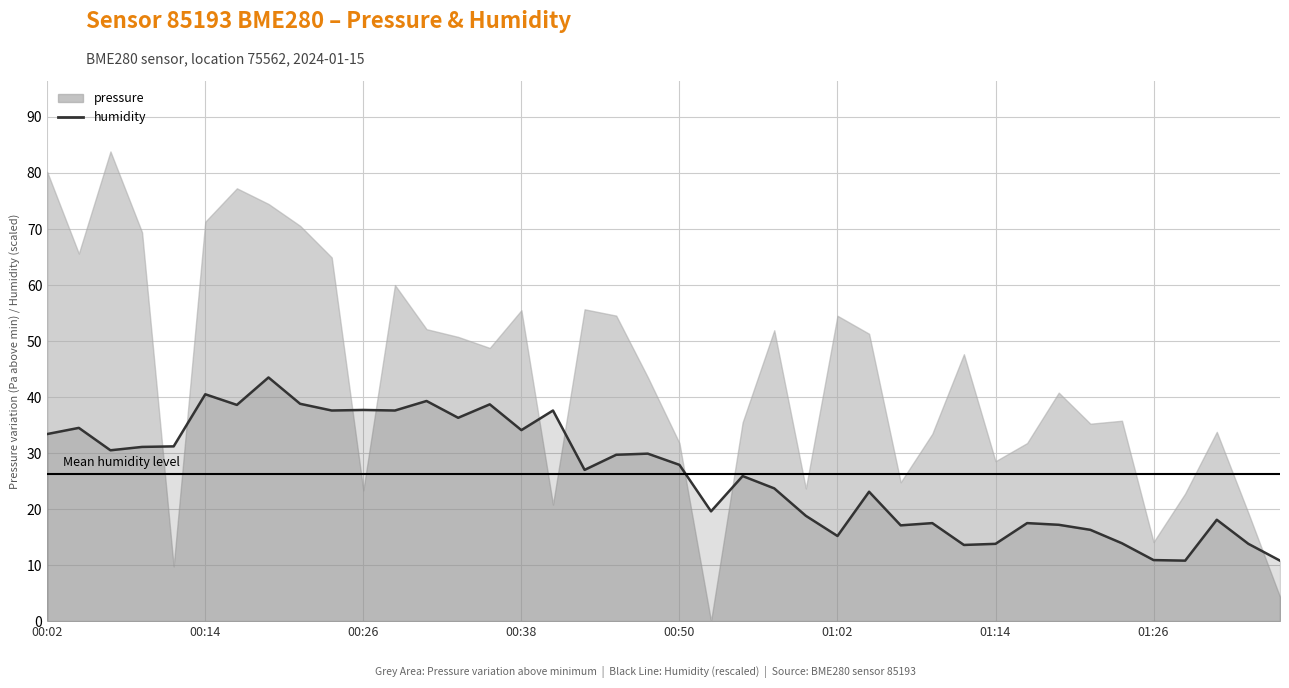

What is the change in value from 31 to 34?

-3.6